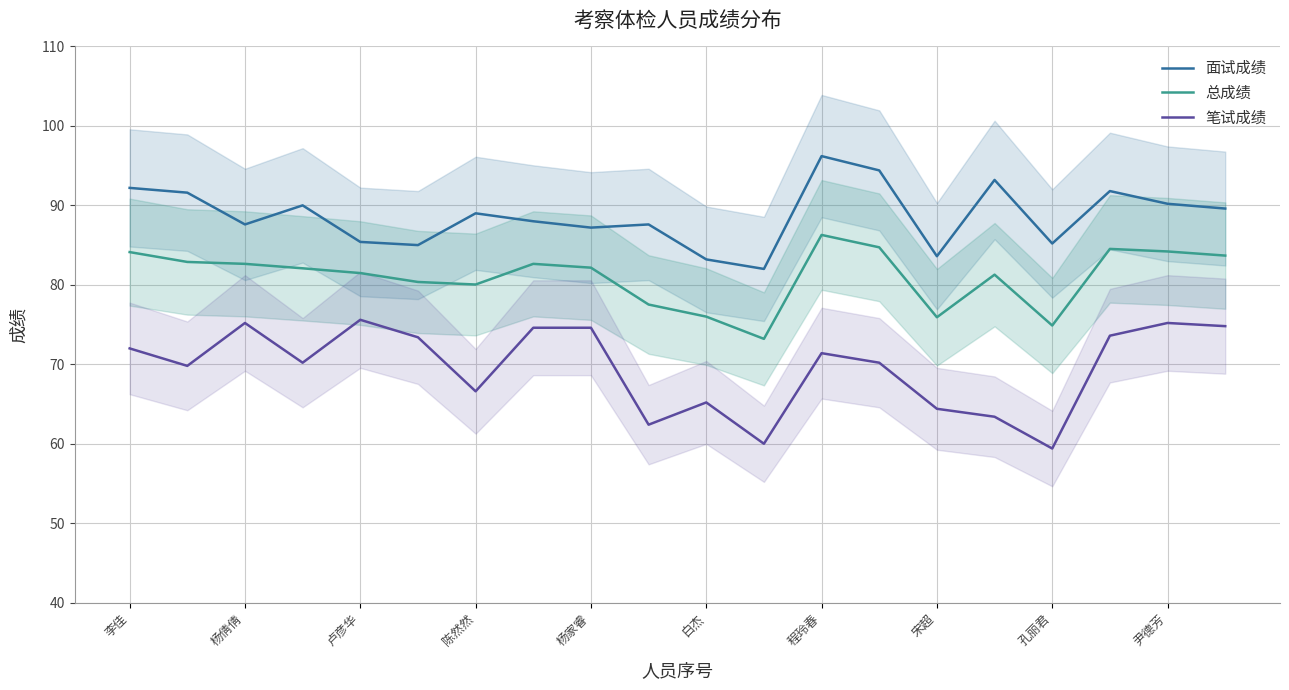

True or false: 笔试成绩 and 面试成绩 intersect in this chart.

False